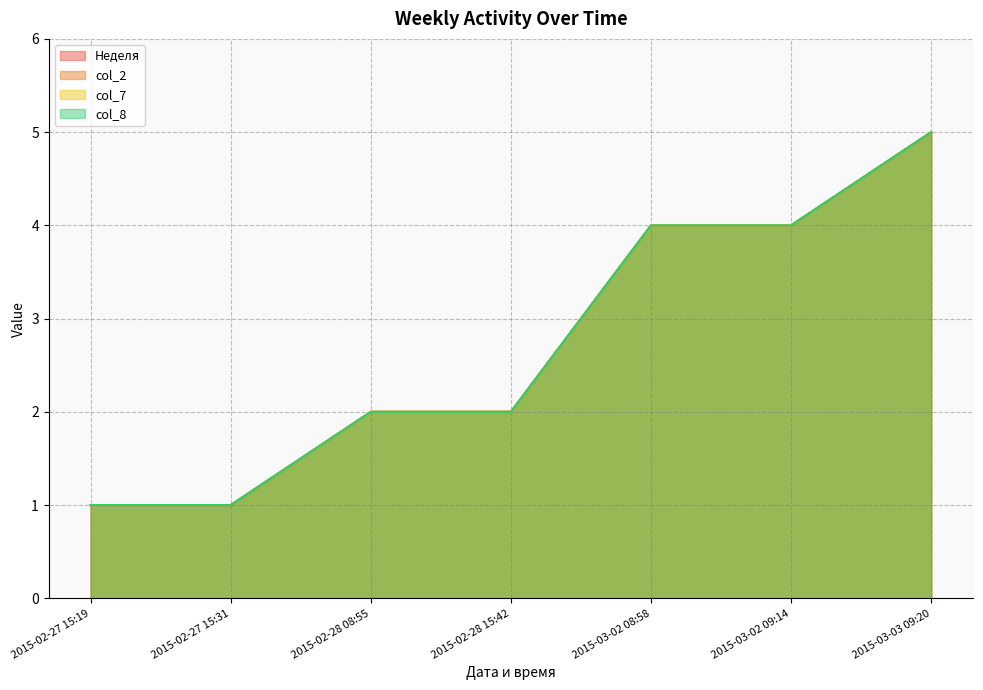

What is the average value of the col_8 series?

3